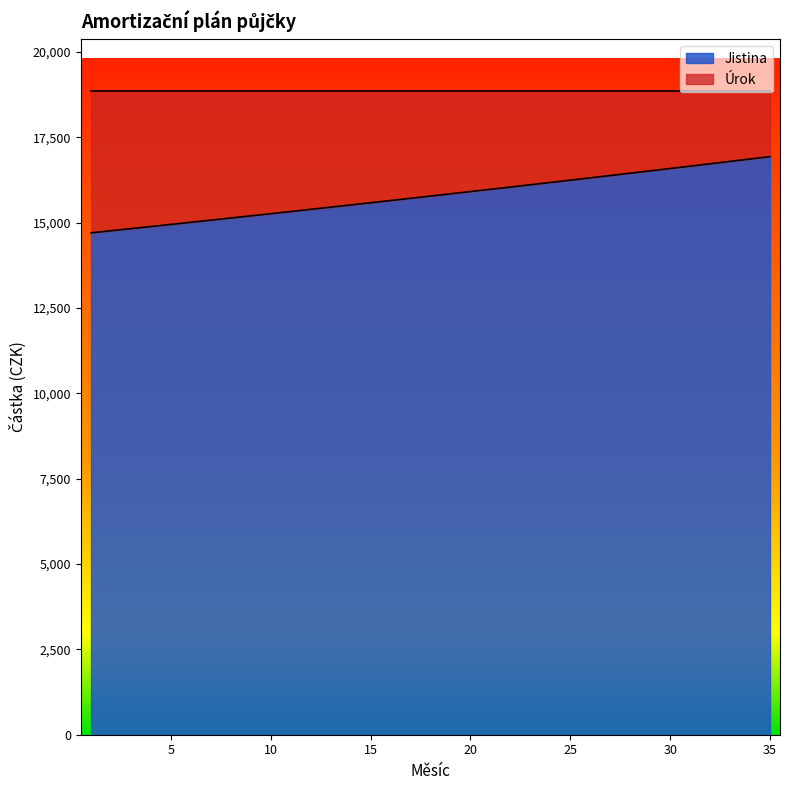

What is the total value across all series at 35?

18871.2